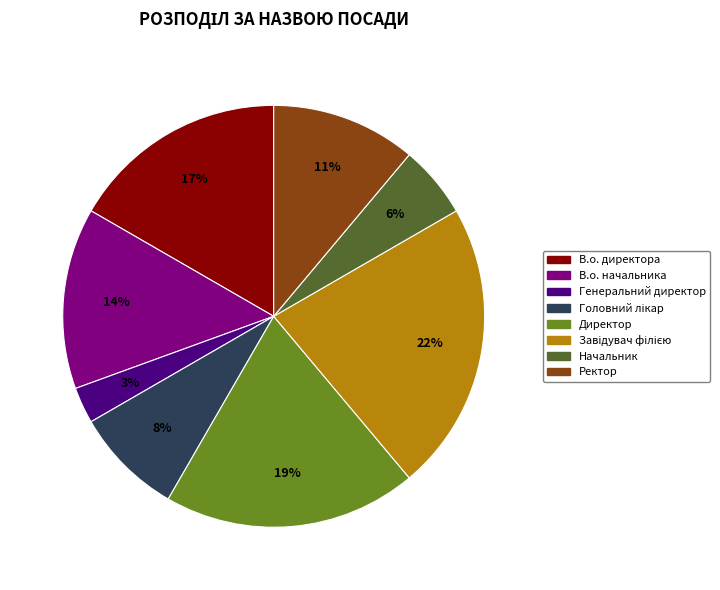

What percentage is the Ректор slice, to the nearest percent?

11%